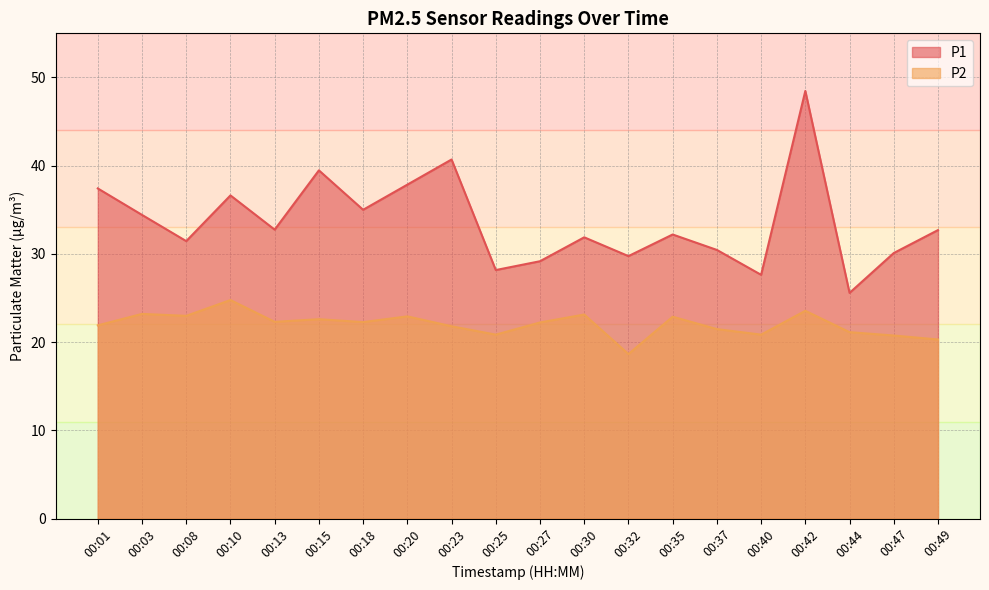

What is the difference between the highest and lowest values at 00:03?

11.2